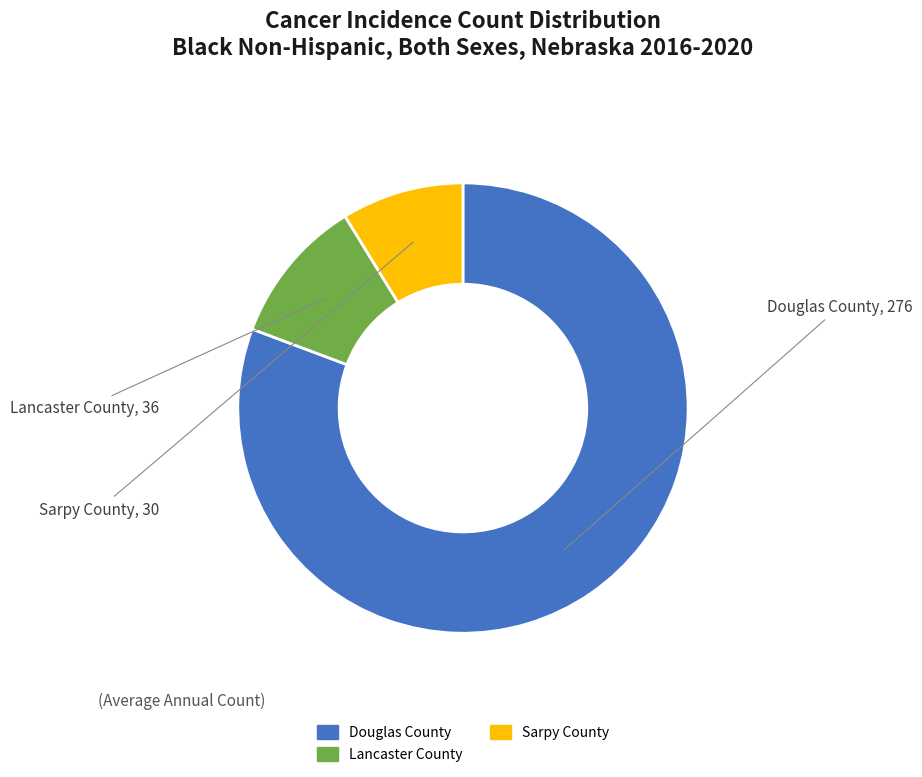

Combined, do Lancaster County and Douglas County account for over 50%?

Yes